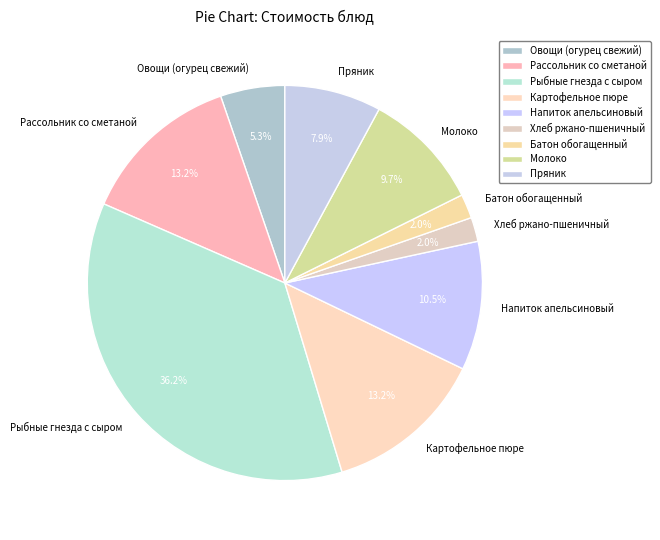

Between Напиток апельсиновый and Батон обогащенный, which is larger?

Напиток апельсиновый